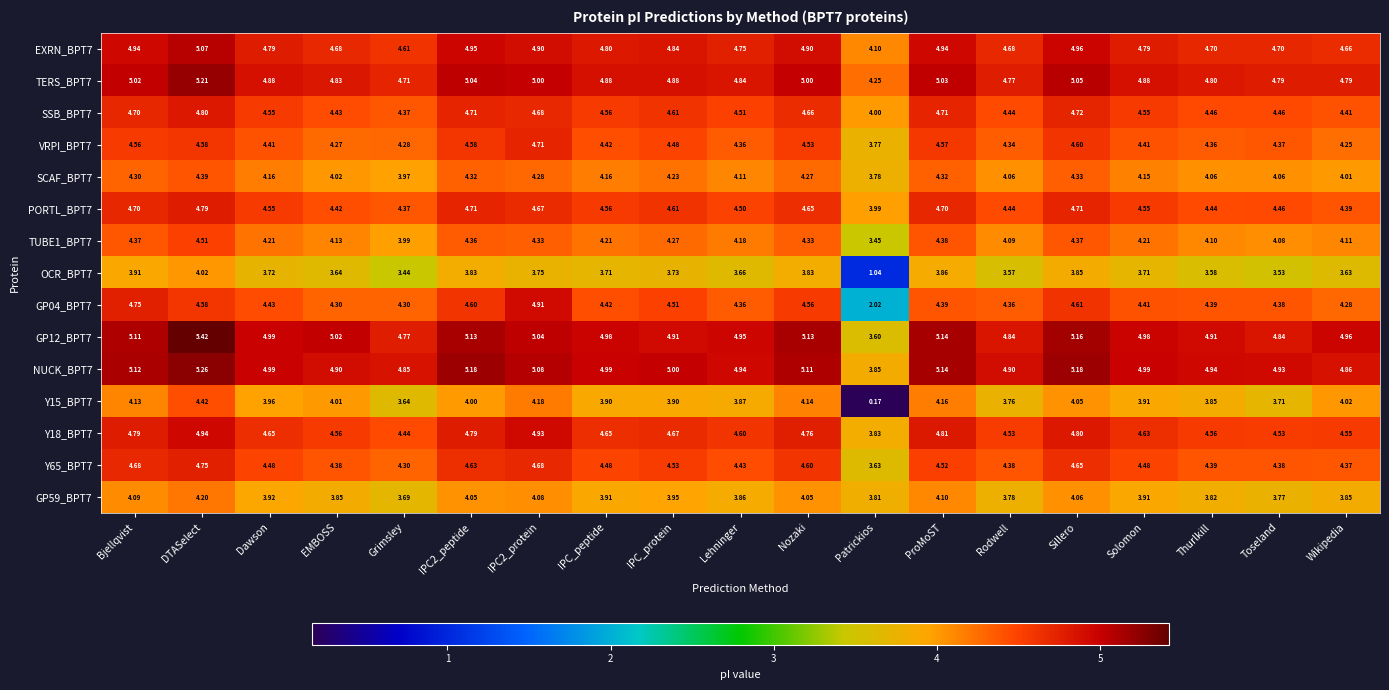

What is the greatest value displayed?

5.4